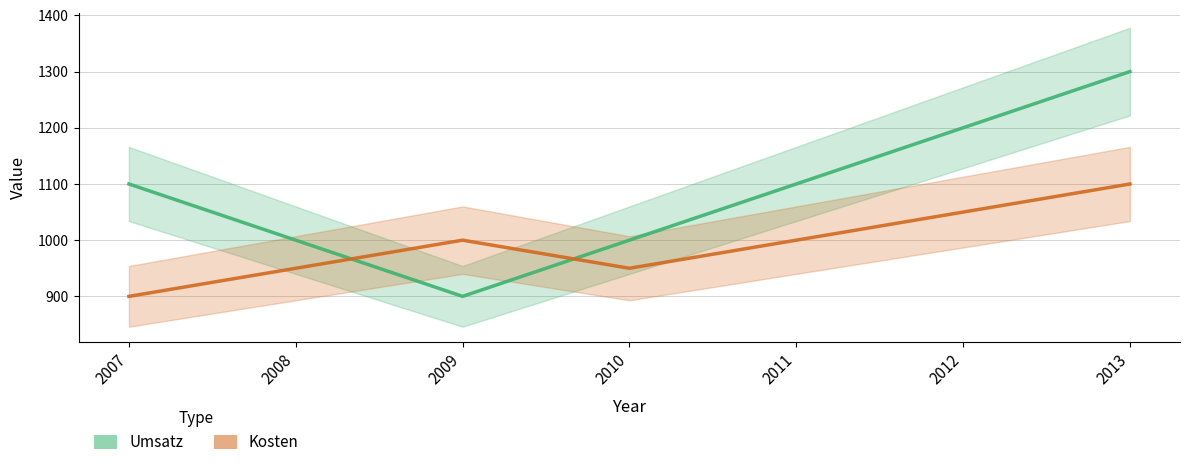

Reading left to right, list all the values displayed in this chart.

Umsatz: 2007=1100	2008=1000	2009=900	2010=1000	2011=1100	2012=1200	2013=1300
Kosten: 2007=900	2008=950	2009=1000	2010=950	2011=1000	2012=1050	2013=1100